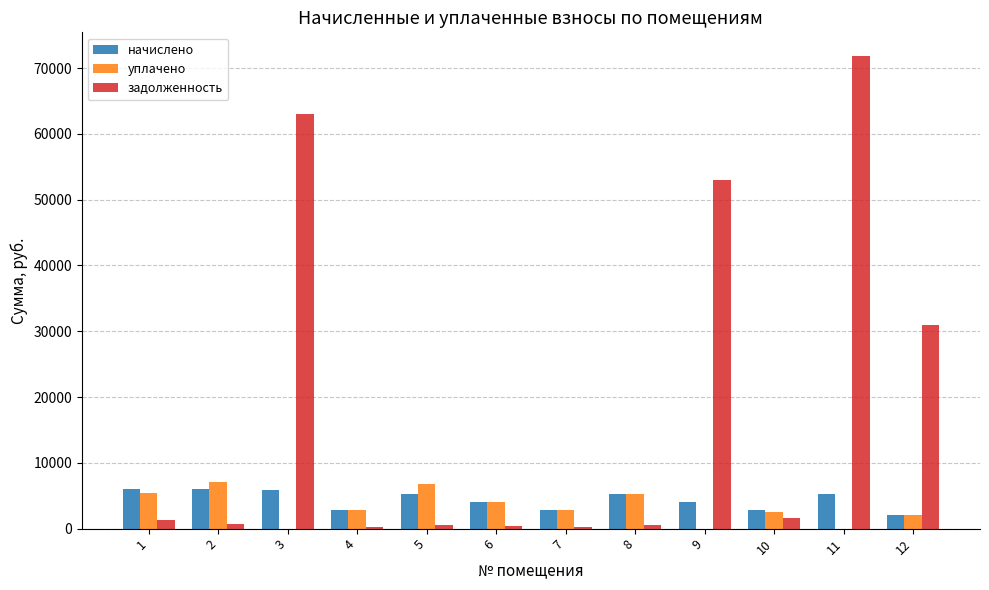

What is the sum of all уплачено values?

38744.9